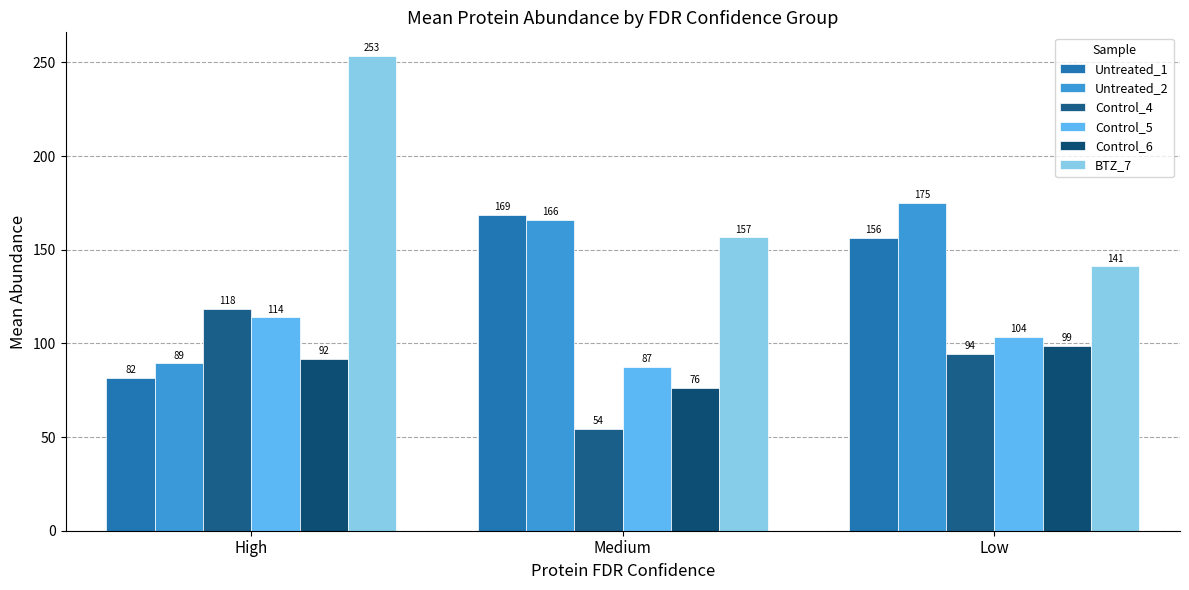

What is the spread (max minus min) of values at Medium?

114.2